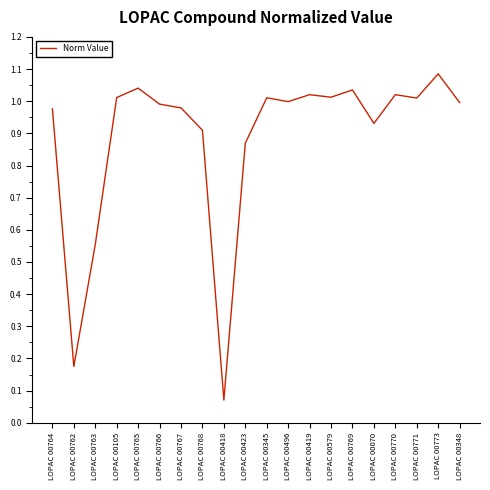

Where is the data nearest to the value 0?

LOPAC 00418